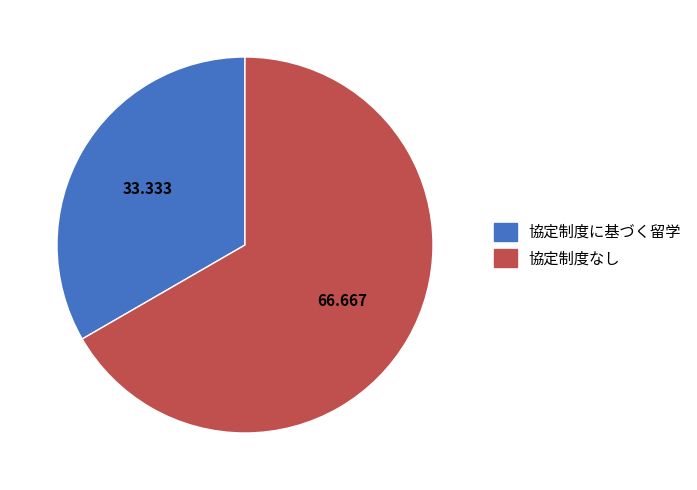

Is it true that 協定制度なし is 61% of the pie?

False